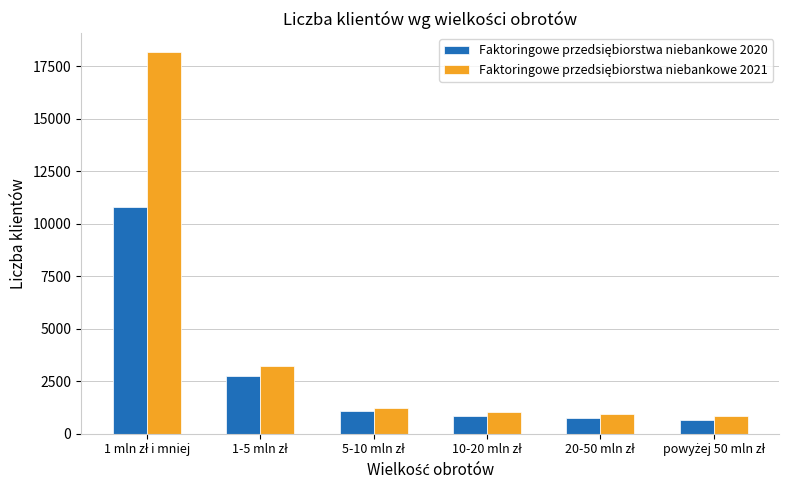

Count the number of categories in the chart.

6